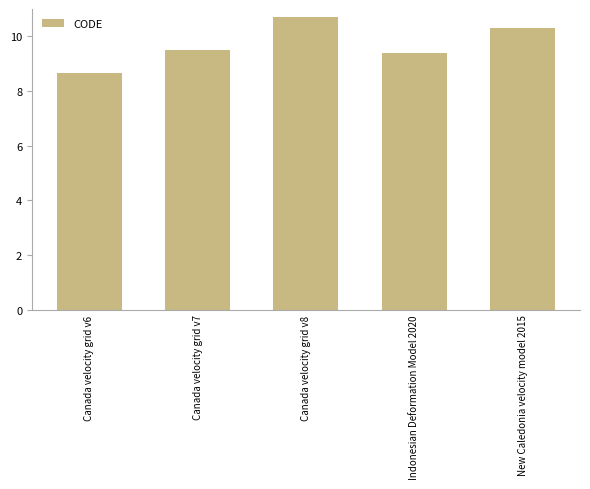

True or false: the data shows 4.1 at Canada velocity grid v6.

False